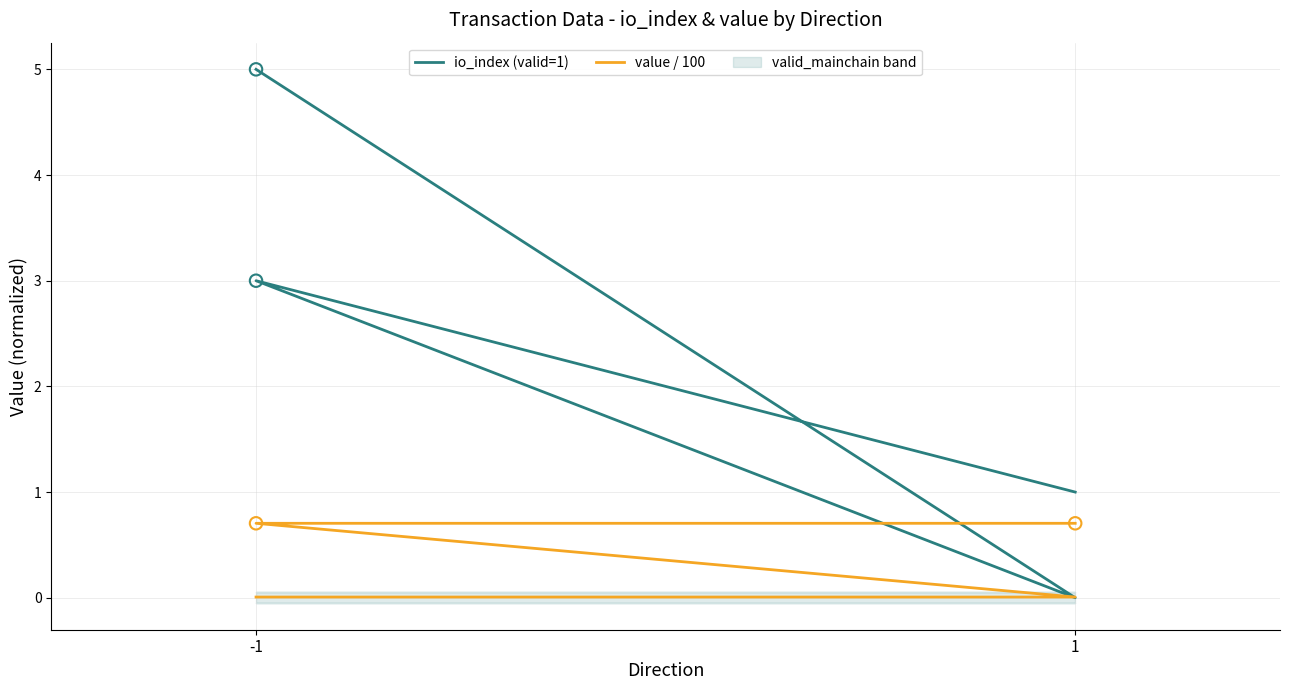

Which series reaches the minimum Y coordinate?

io_index (valid=1)